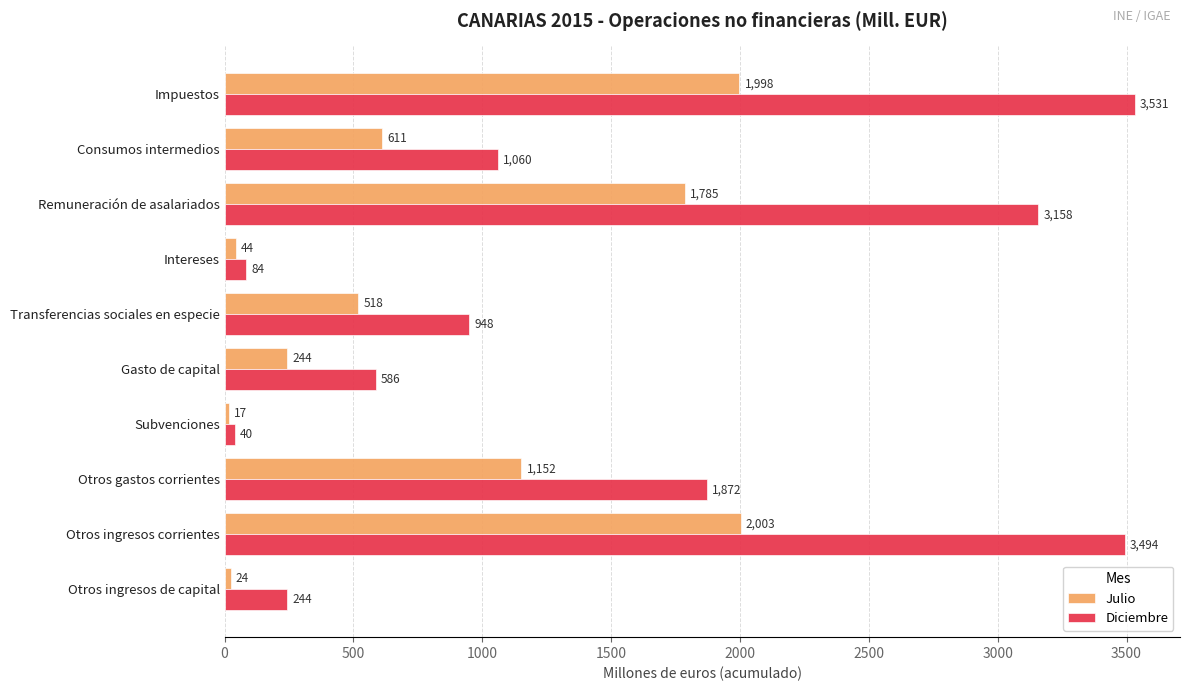

What is the difference between the second highest and second lowest values in the Diciembre series?

3410